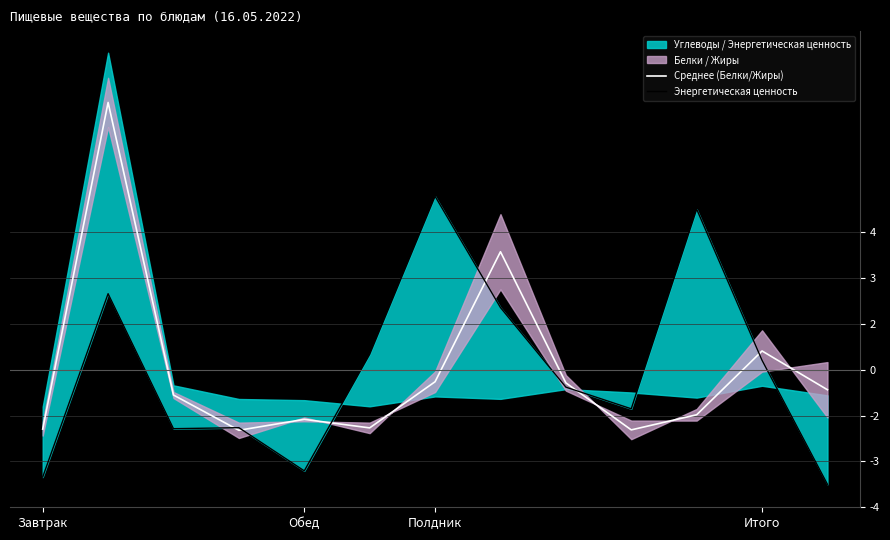

How many negative values does the Среднее (Белки/Жиры) series have?

10